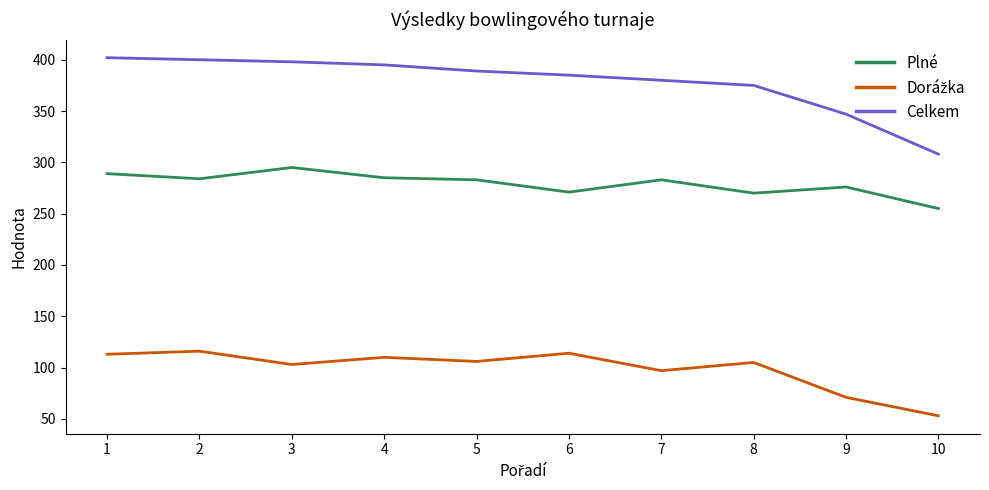

The Plné series shows 478 at 9. True or false?

False